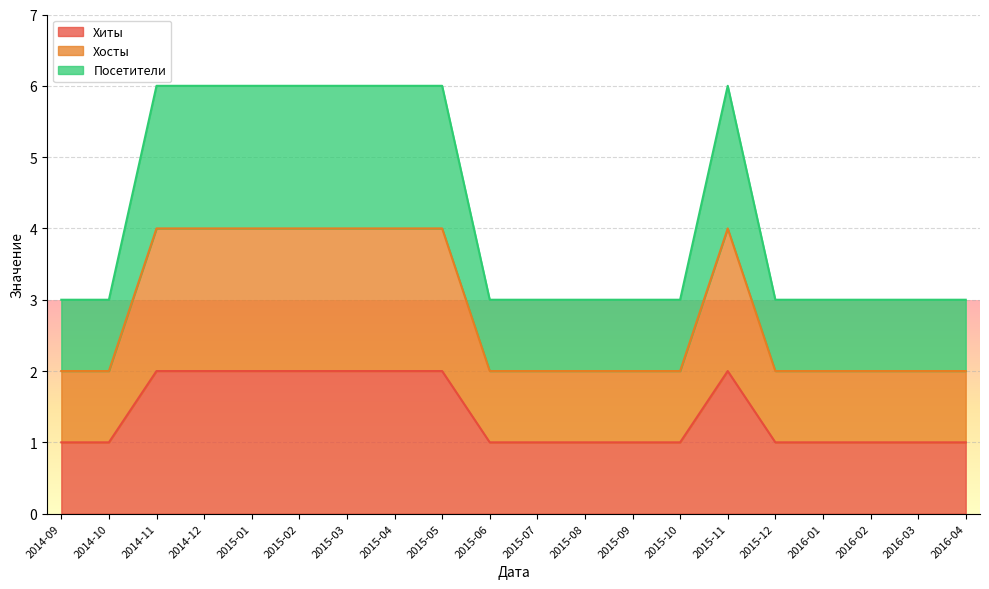

True or false: Хиты has more than 0 points higher than both neighbors.

True